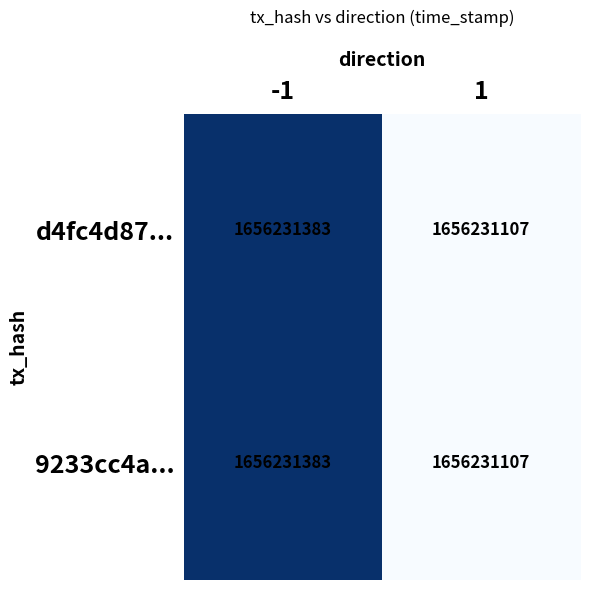

List the series in order of their peak value, highest first.

d4fc4d87..., 9233cc4a...